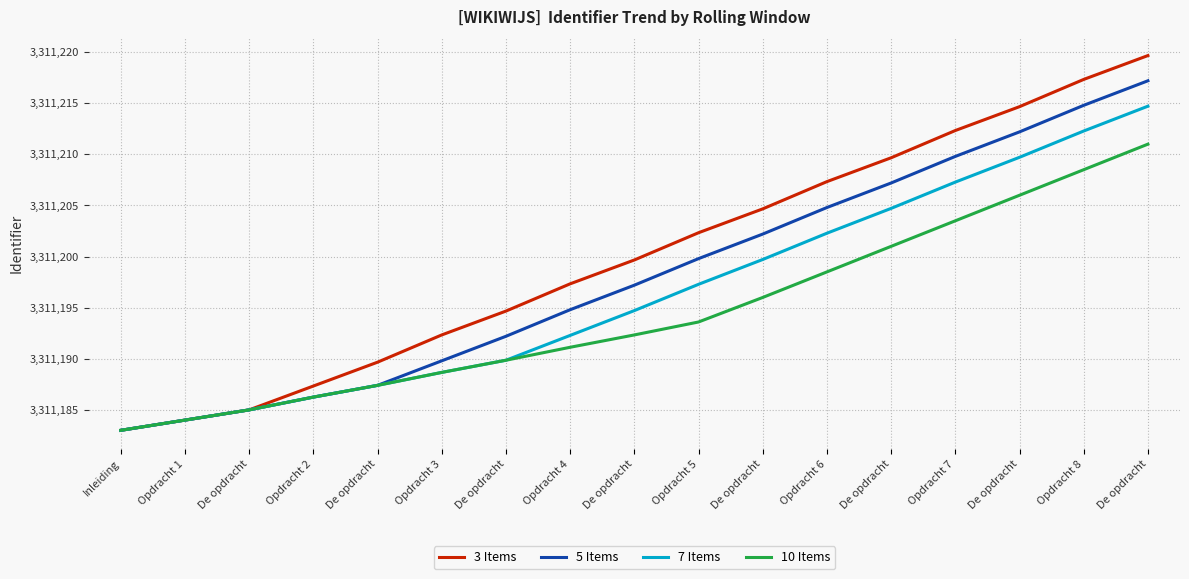

How many lines are shown in the chart?

4